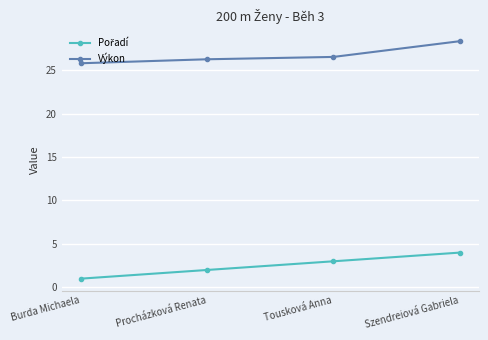

True or false: Výkon has a value of 26.3 at Procházková Renata.

True